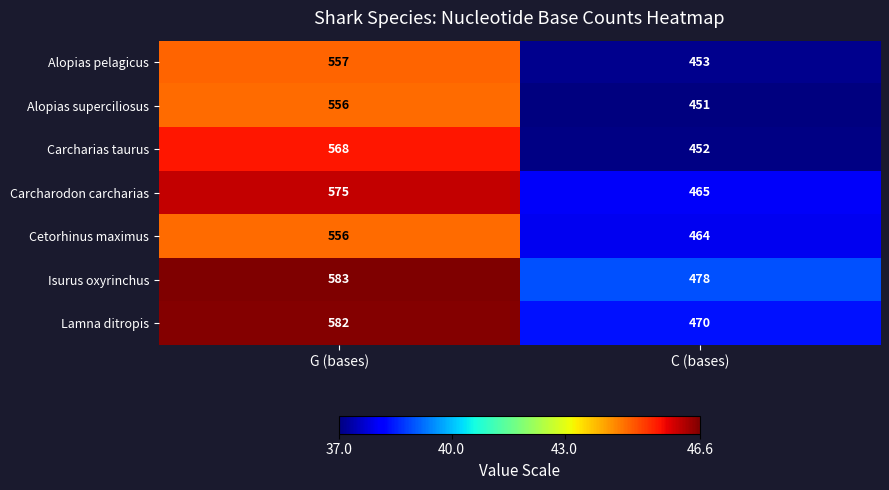

Count the number of data series in this chart.

7